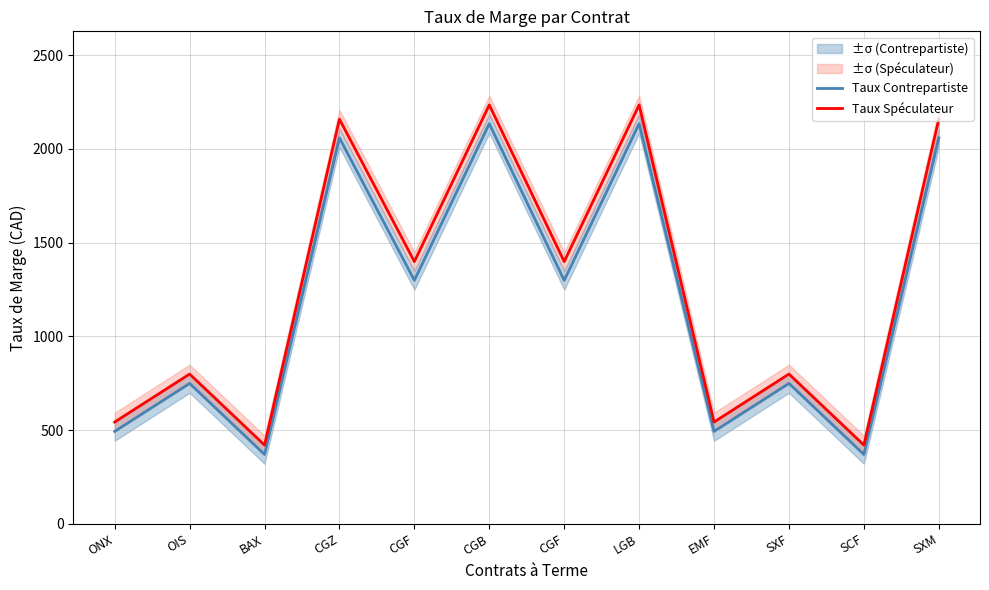

Is it true that Taux Spéculateur equals 420 at SCF?

True